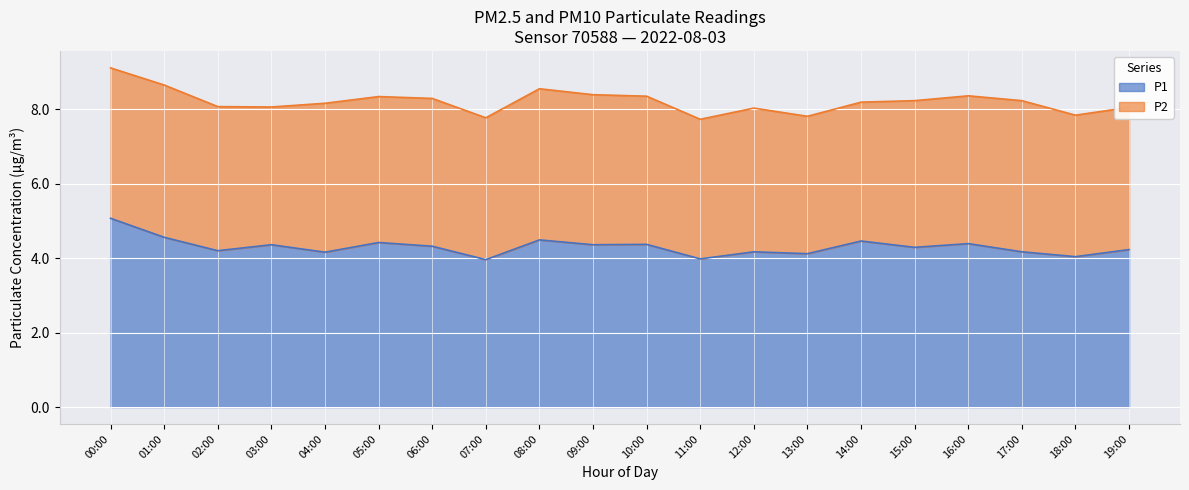

How many data points does each series have?

20